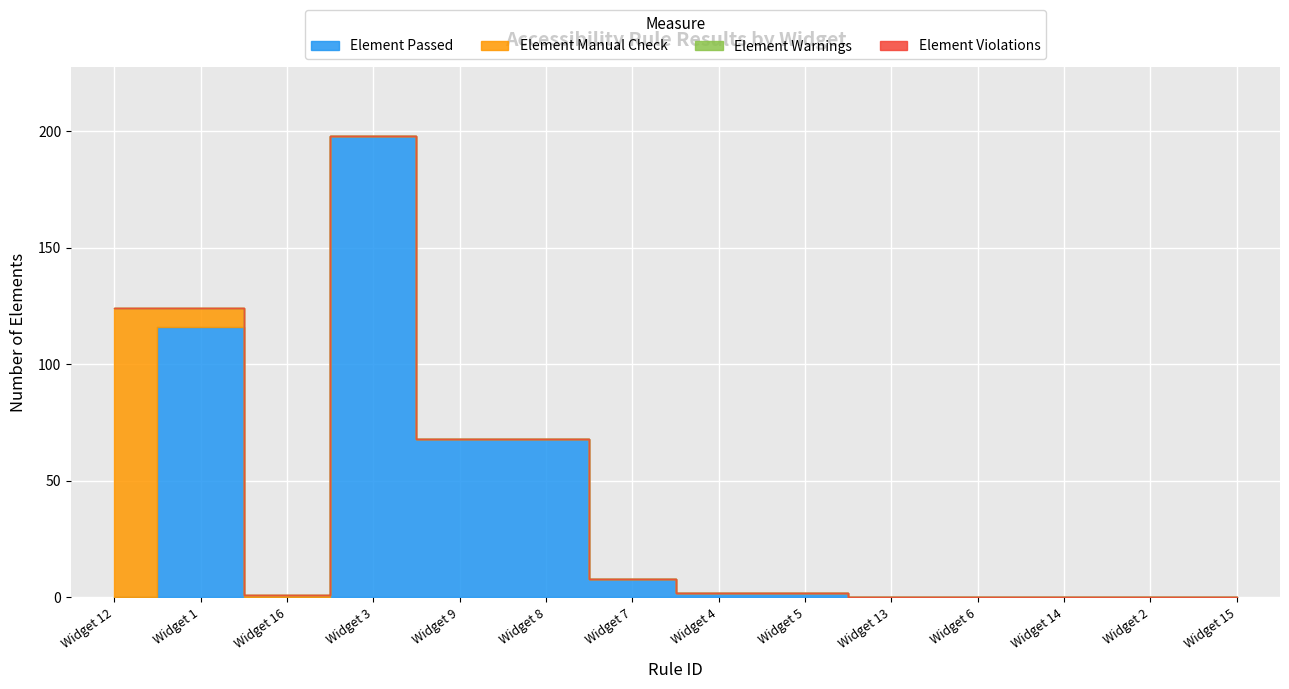

The Element Passed series shows 0 at Widget 12. True or false?

True